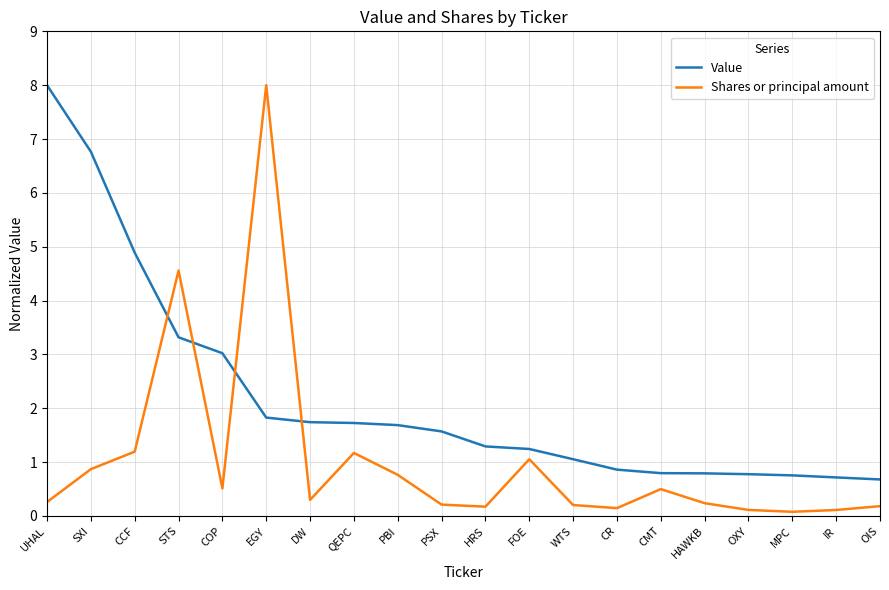

How many times do Value and Shares or principal amount cross each other?

4